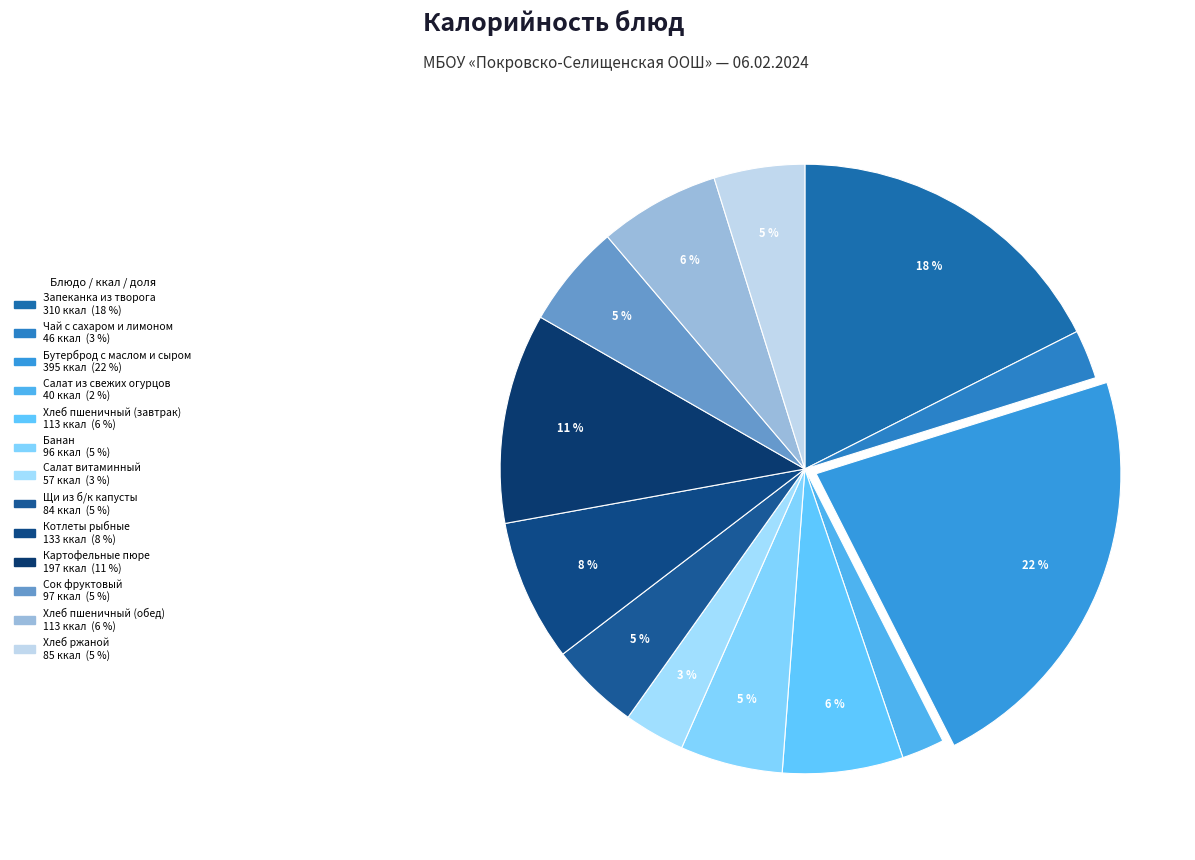

Rank the categories by value from lowest to highest.

Салат из свежих огурцов, Чай с сахаром и лимоном, Салат витаминный, Щи из б/к капусты, Хлеб ржаной, Банан, Сок фруктовый, Хлеб пшеничный (завтрак), Хлеб пшеничный (обед), Котлеты рыбные, Картофельные пюре, Запеканка из творога, Бутерброд с маслом и сыром